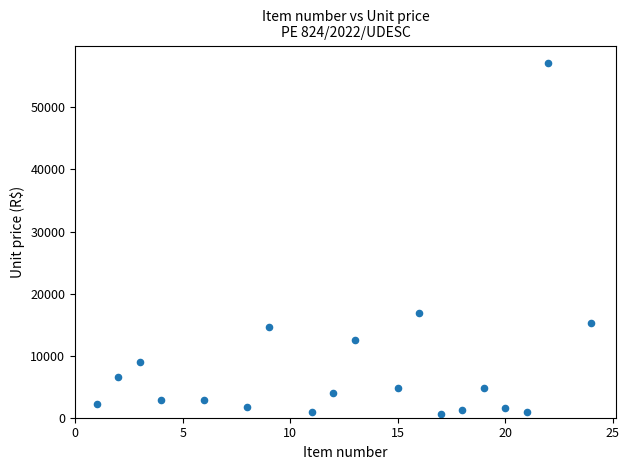

What is the range of Y values (max minus min)?

56493.1